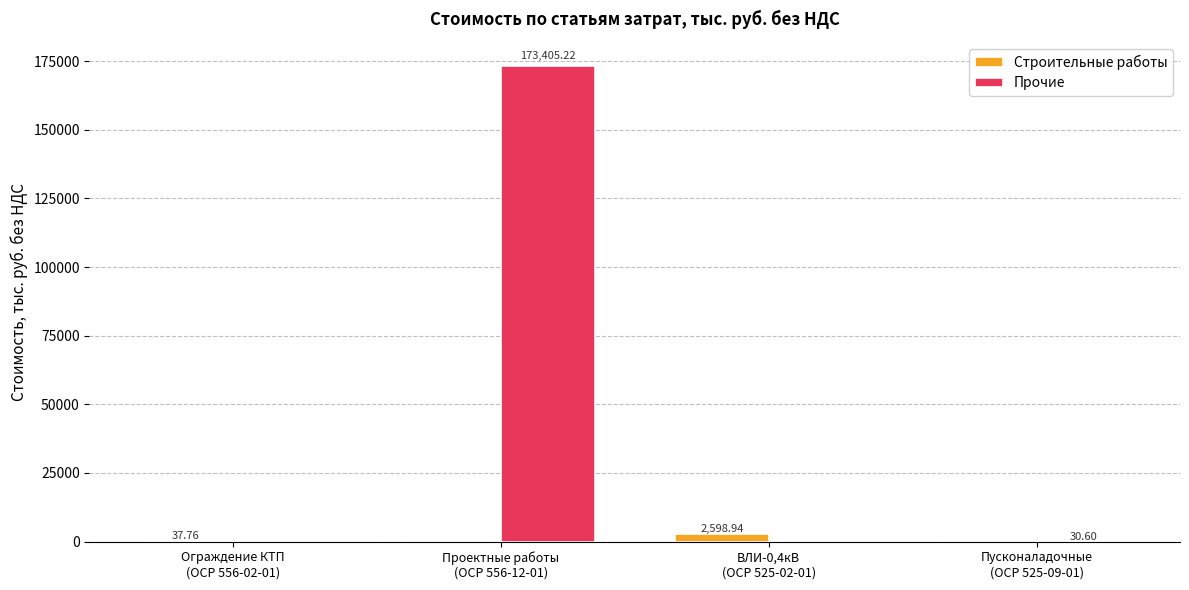

What is the difference between the Прочие values at Проектные работы
(ОСР 556-12-01) and Ограждение КТП
(ОСР 556-02-01)?

173405.2